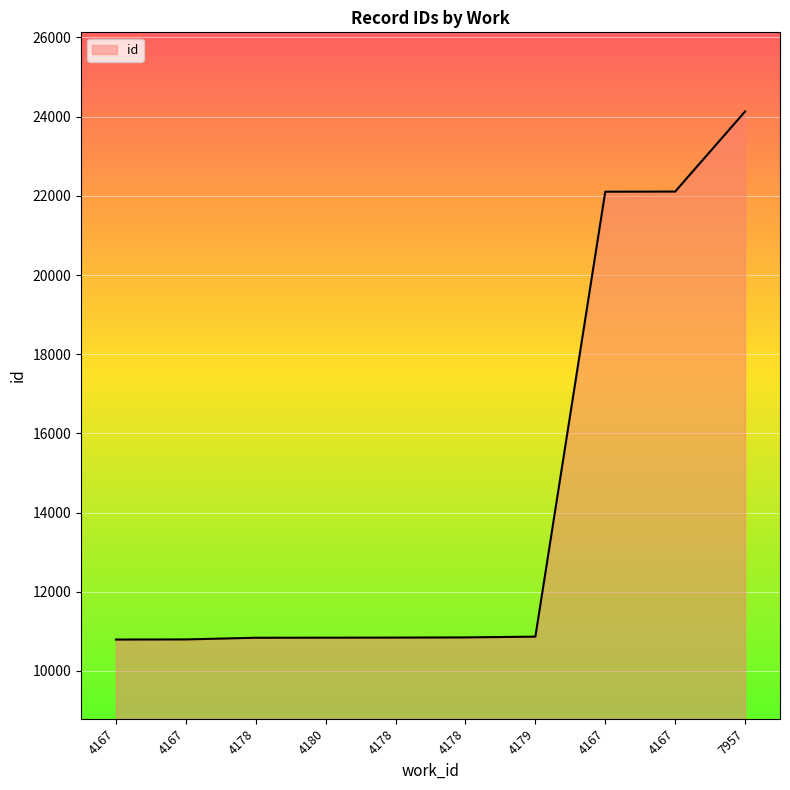

How many lines are shown in the chart?

1